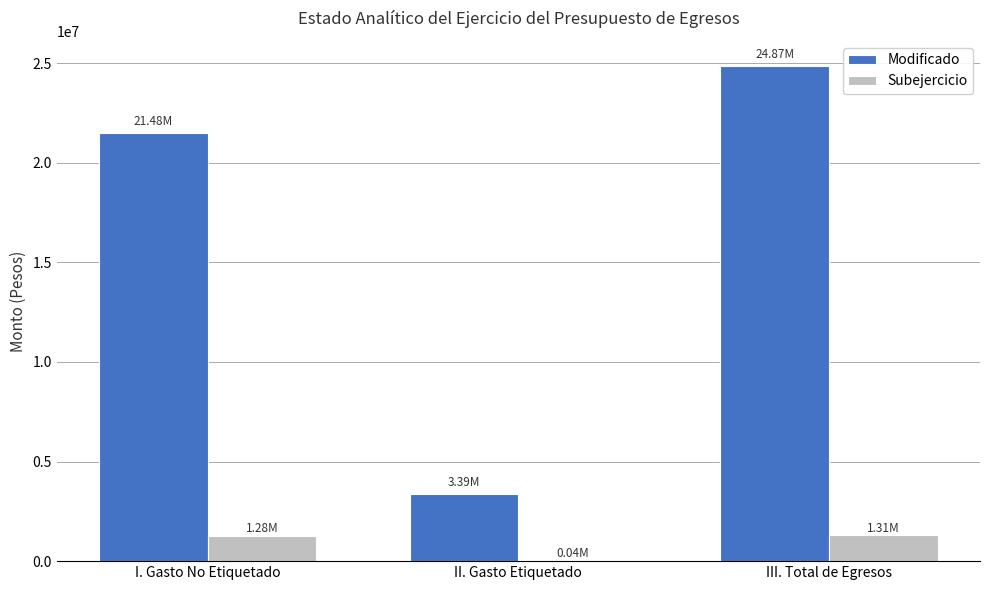

Which label corresponds to the largest value in the chart?

III. Total de Egresos